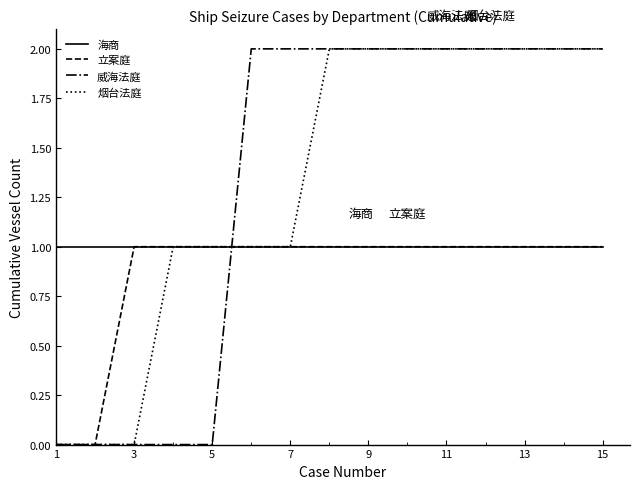

How many intersections are there between 威海法庭 and 海商?

1